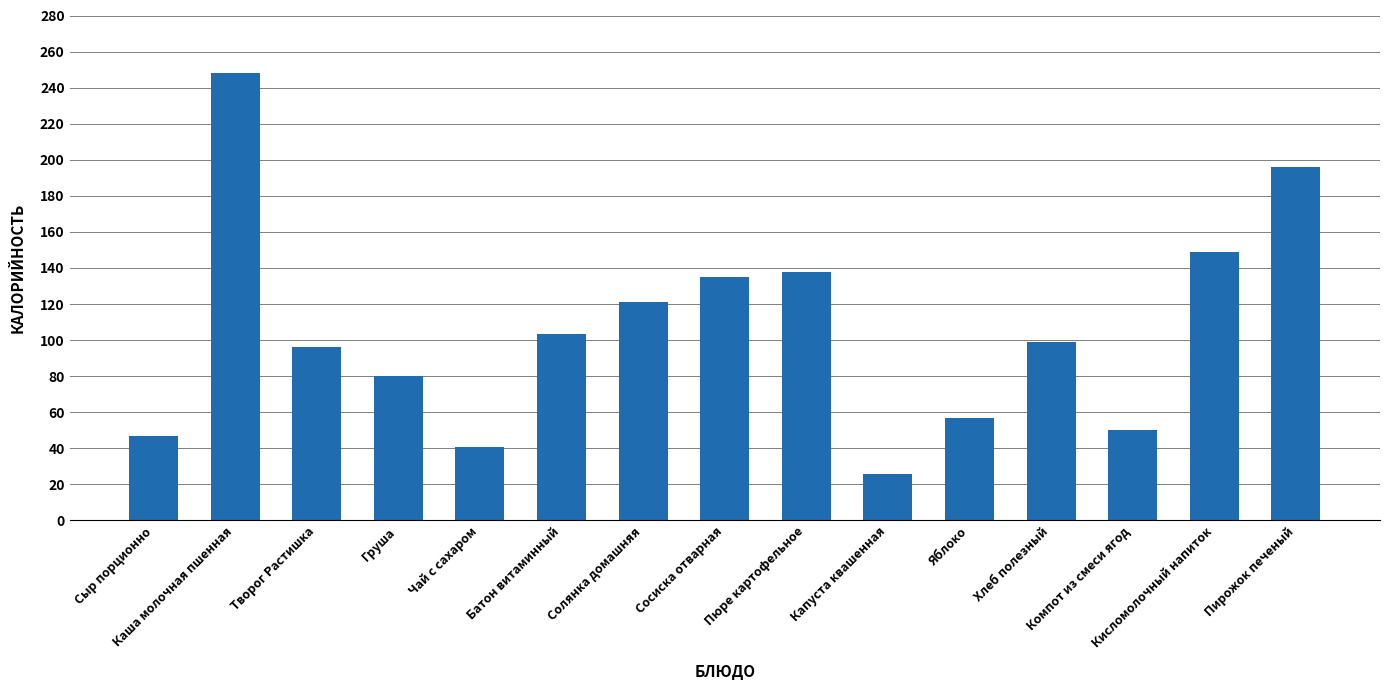

Which category has the highest value across all series?

Каша молочная пшенная